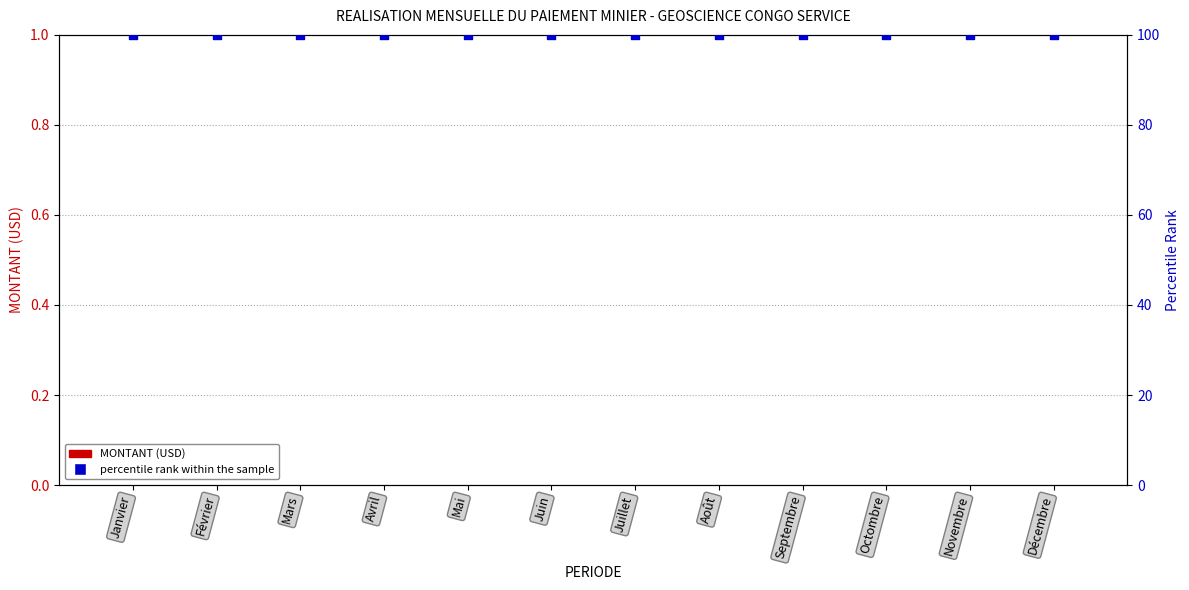

Which series contains the lowest Y value?

MONTANT (USD)